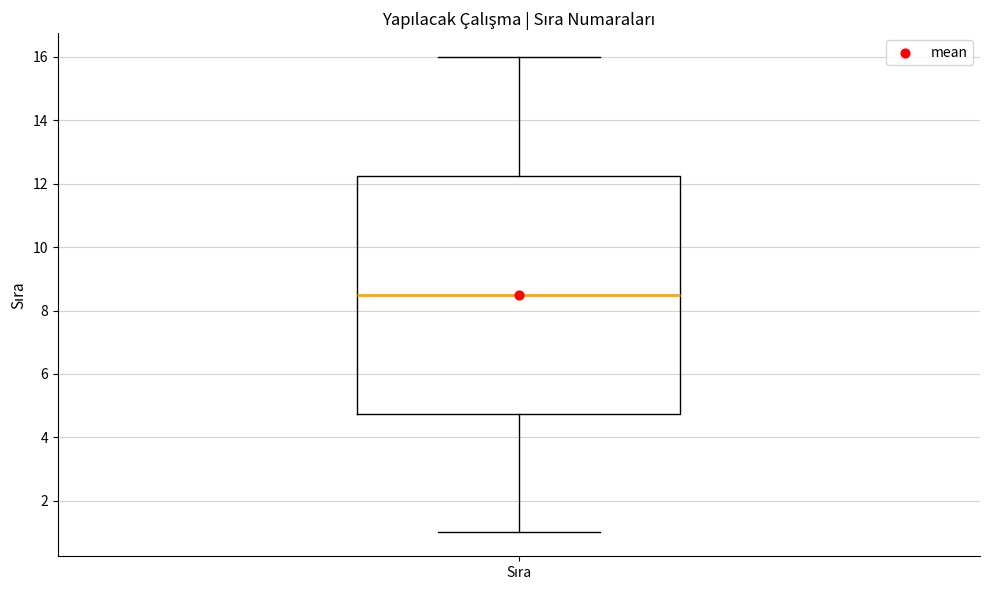

Transcribe this box plot: give where the median line is, the range the box spans, and where the two whiskers end, as read against the y-axis. The values are not printed on the chart, so give them approximately, as read against the axis.

median 8.6, box 4.8 to 12.2, whiskers 1.0 to 16.0